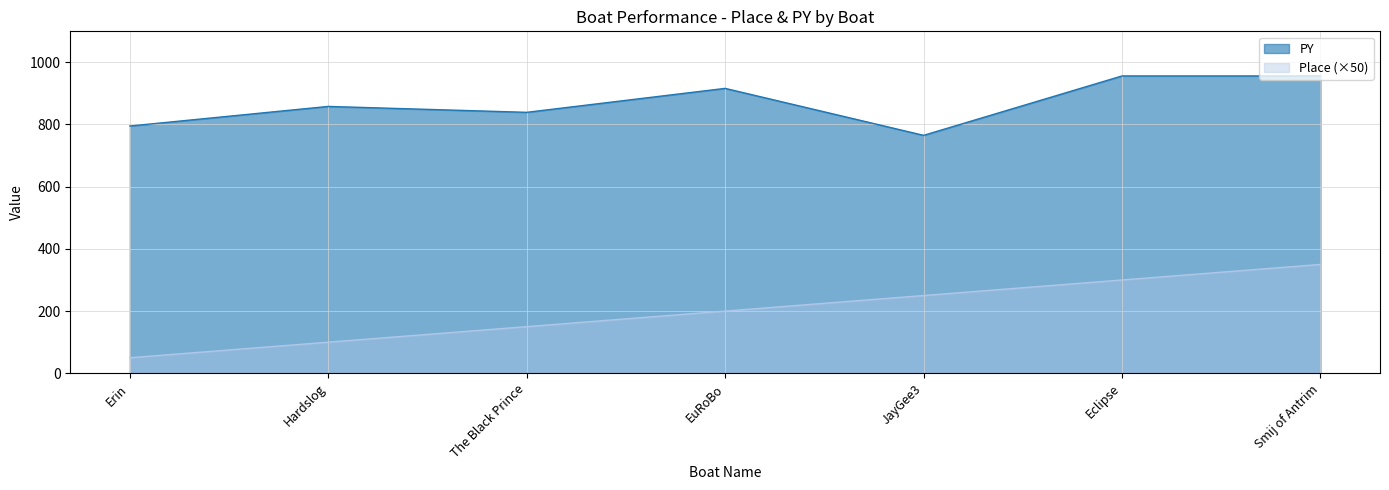

What is the label of the 3rd point from the left?

The Black Prince